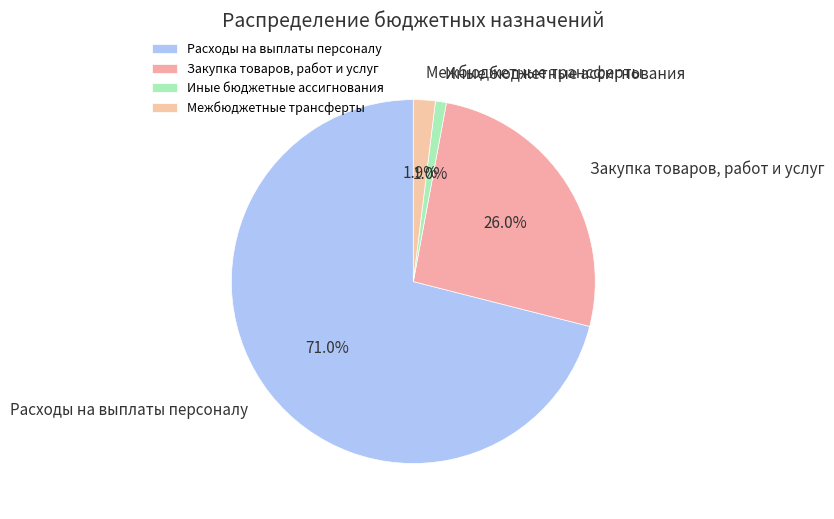

To the nearest percent, what percentage of the pie is Иные бюджетные ассигнования?

1%